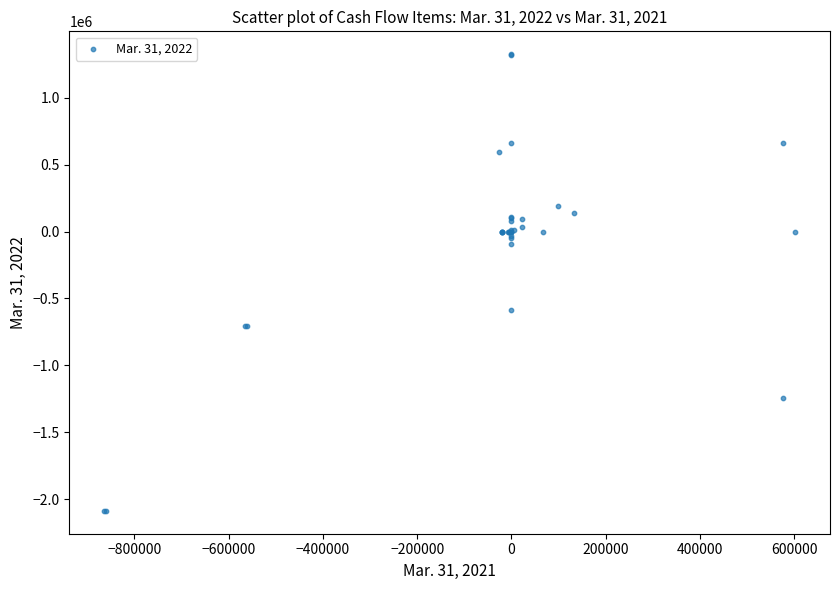

What Y value in the scatter plot is closest to -380857?

-587077